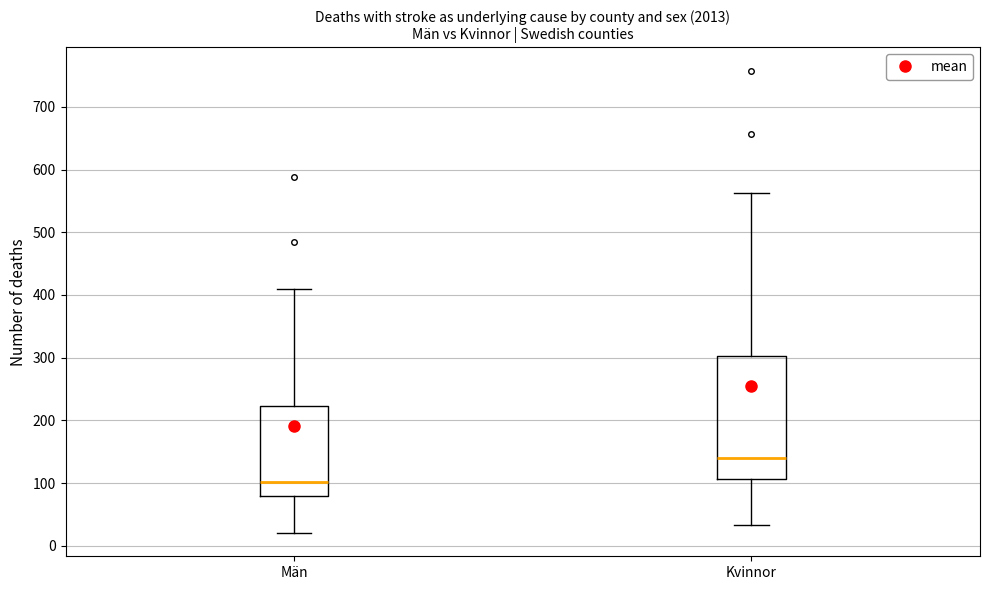

Which box is the tallest, from its lower edge to its upper edge?

Kvinnor